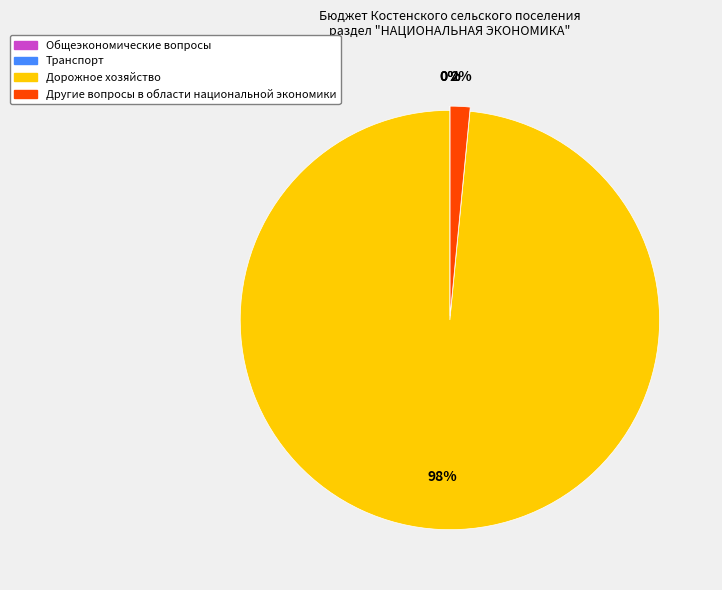

To the nearest percent, what is the difference between the largest and smallest slice percentages?

98%